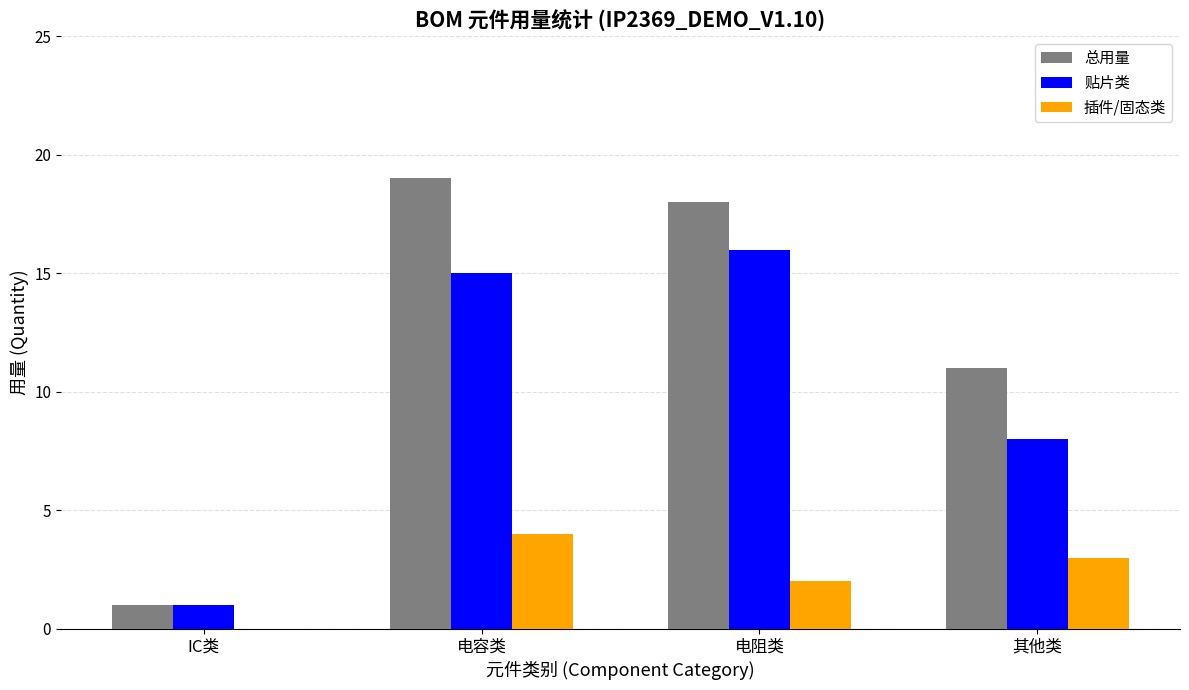

At which label is 贴片类 closest to 8?

其他类